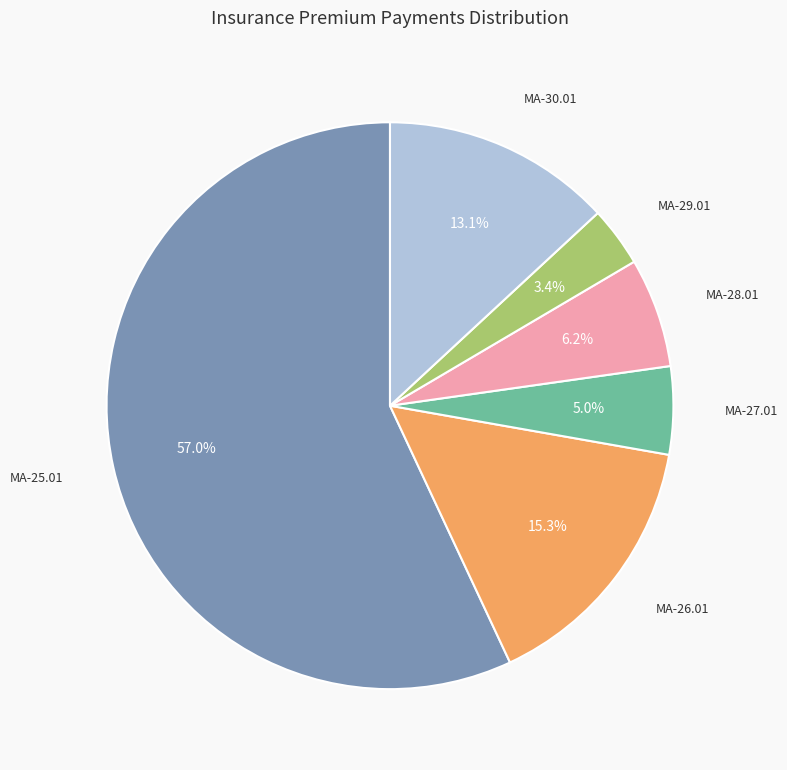

To the nearest percent, what is the average slice percentage?

17%